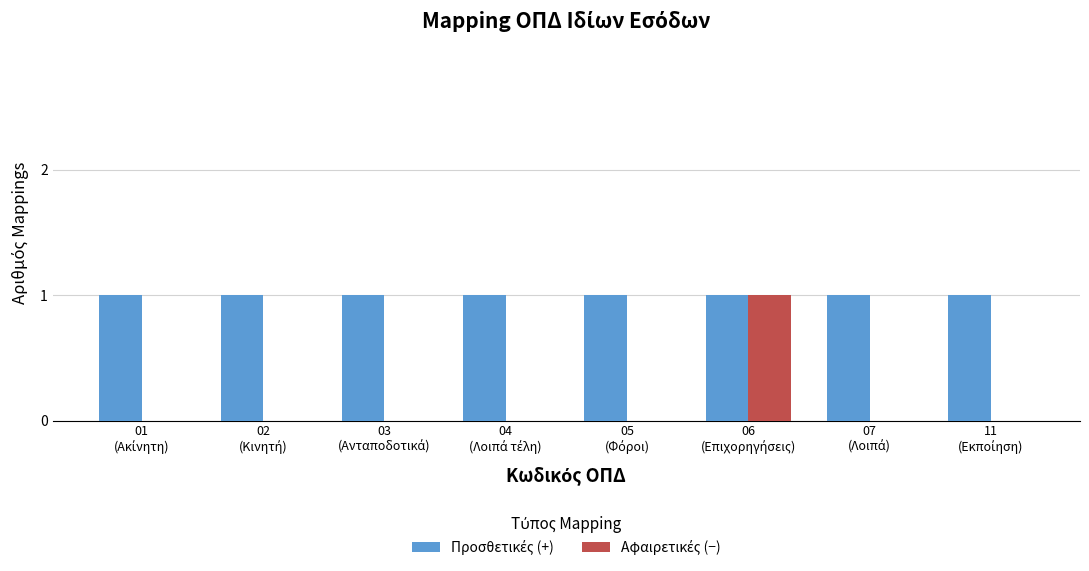

The value of Αφαιρετικές (−) at 06
(Επιχορηγήσεις) is 1. True or false?

True